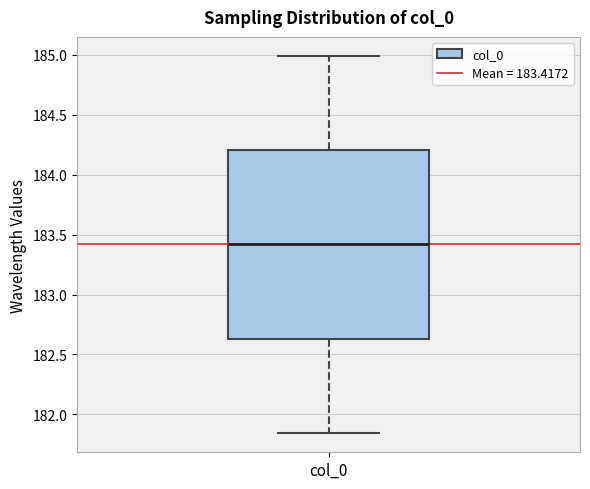

Transcribe this box plot: give where the median line is, the range the box spans, and where the two whiskers end, as read against the y-axis. The values are not printed on the chart, so give them approximately, as read against the axis.

median 183.40, box 182.65 to 184.20, whiskers 181.85 to 185.00